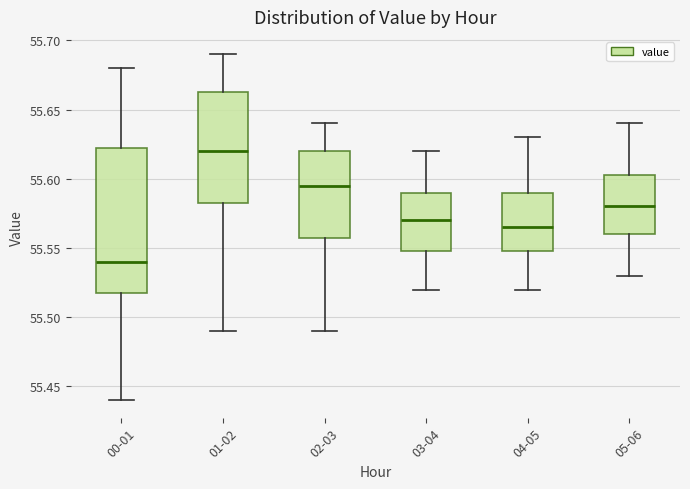

Comparing the boxes themselves (not the whiskers), which one is the tallest?

00-01